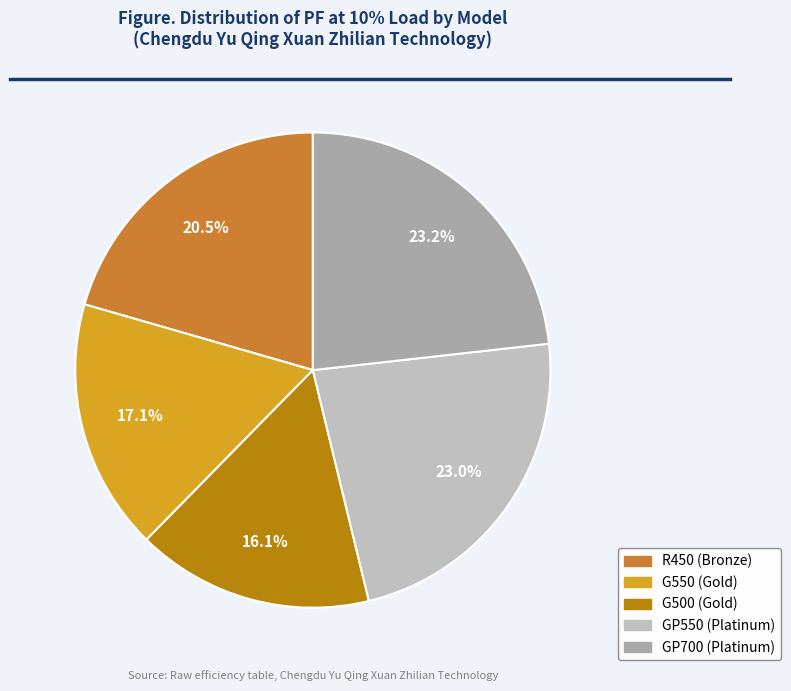

To the nearest percent, what is the difference between the R450 and G550 slice percentages?

3%